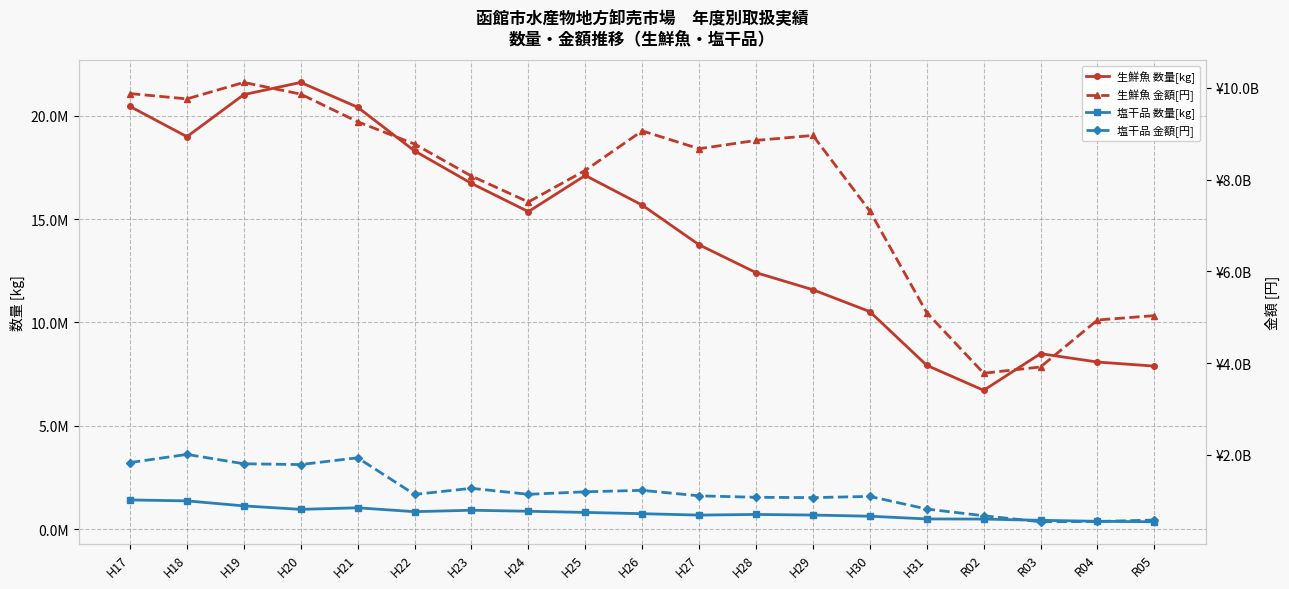

What is the sum of all 塩干品 数量[kg] values?

14871619.2